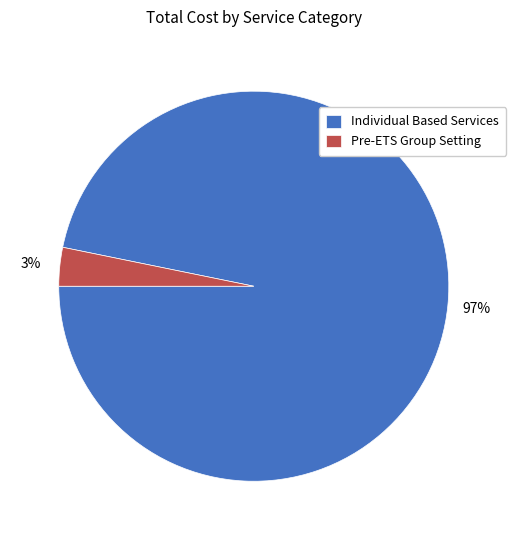

To the nearest percent, what percentage of the pie is Individual Based Services?

97%